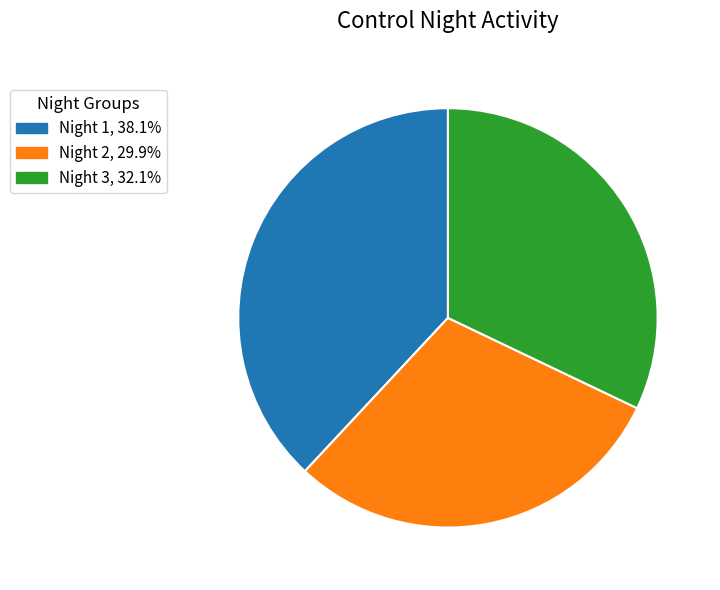

Approximately how many times larger is the value at Night 1, 38.1% compared to Night 2, 29.9%?

1.3